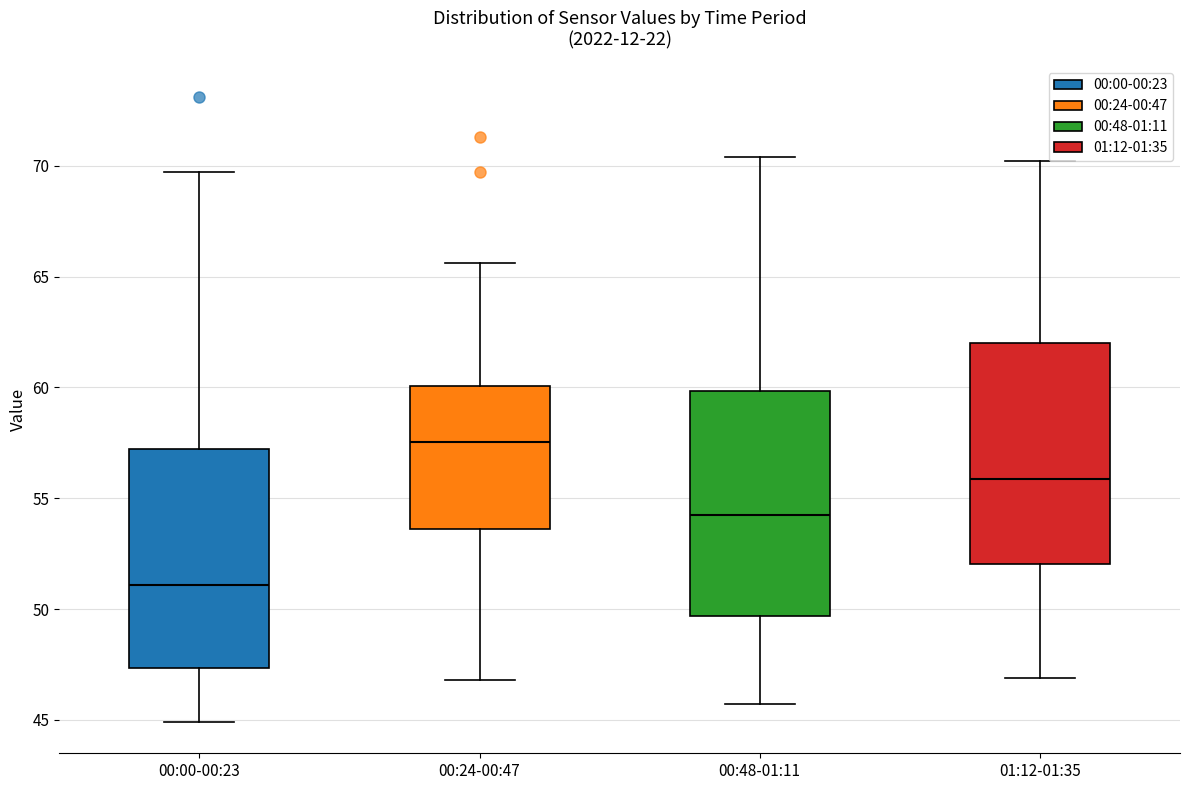

Where is the lower edge of the box for 00:24-00:47 on the y-axis? The values are not printed on the chart, so give them approximately, as read against the axis.

53.5